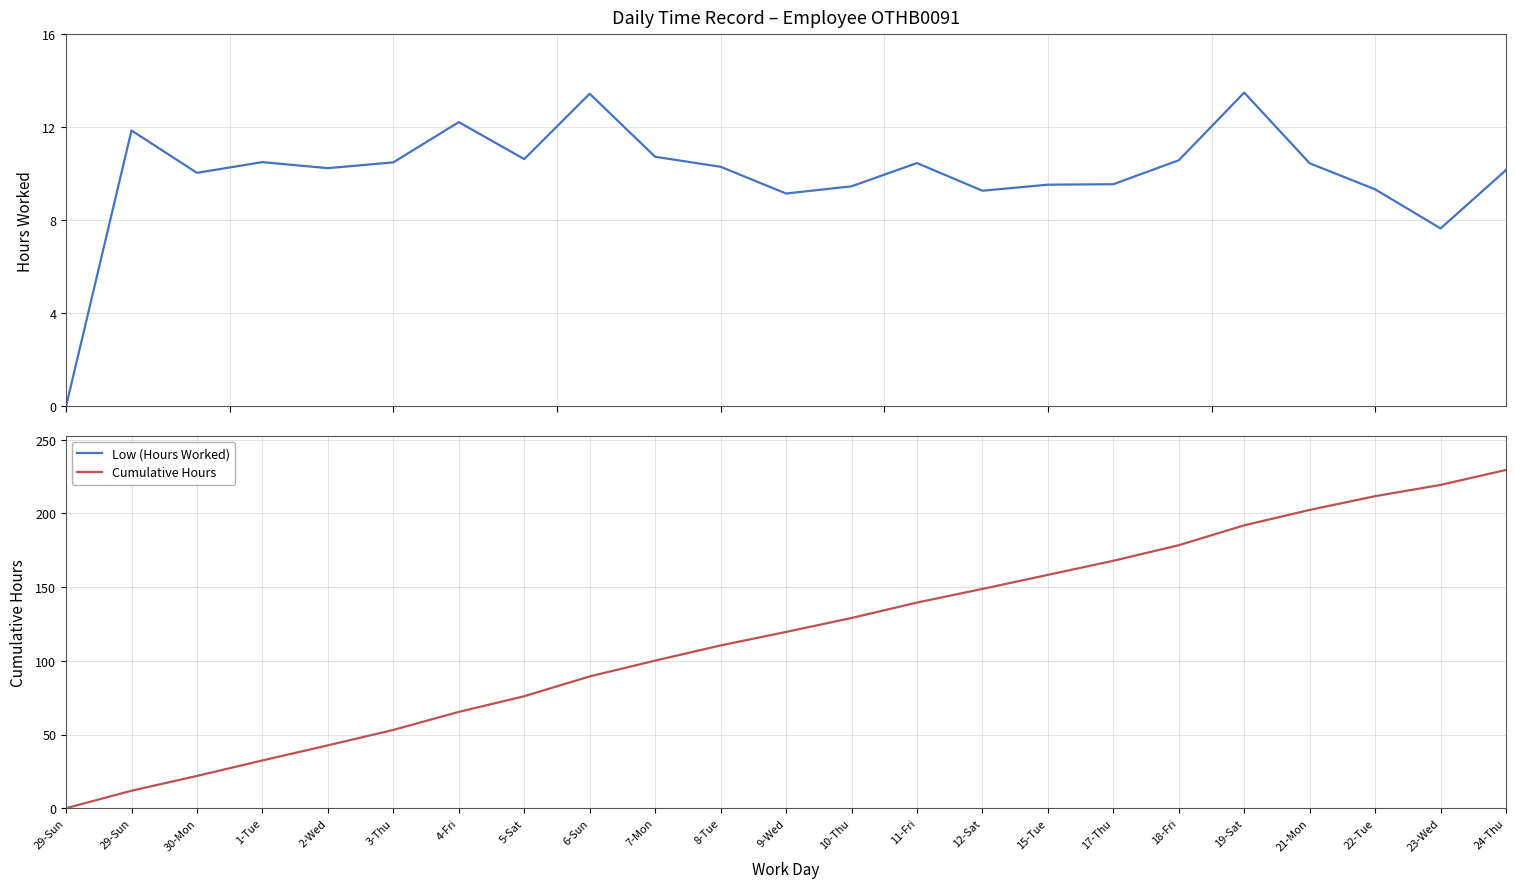

Is it true that Low (Hours Worked) equals 11.9 at 29-Sun?

True